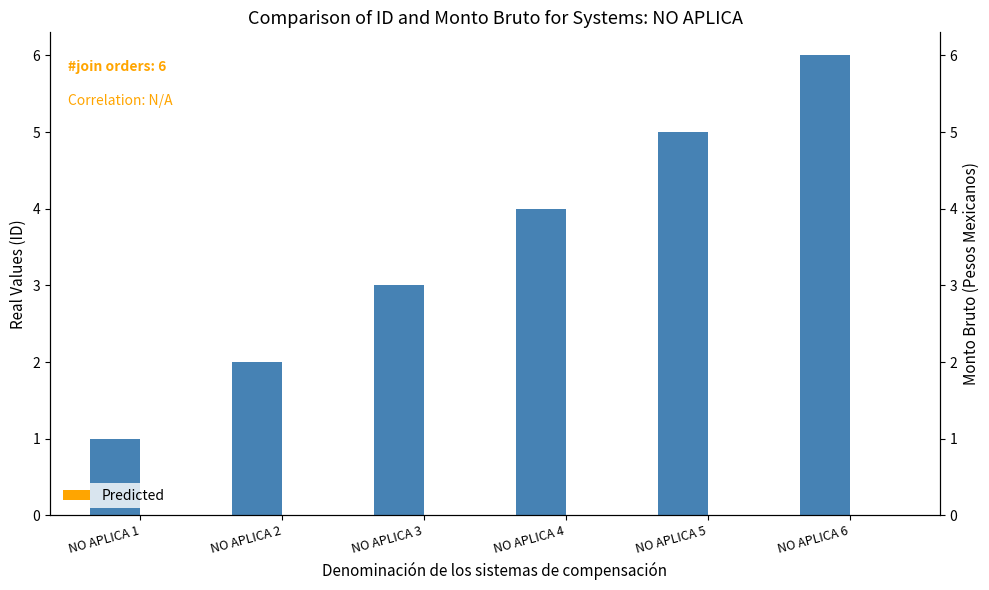

Which label corresponds to the smallest value in the chart?

NO APLICA 1